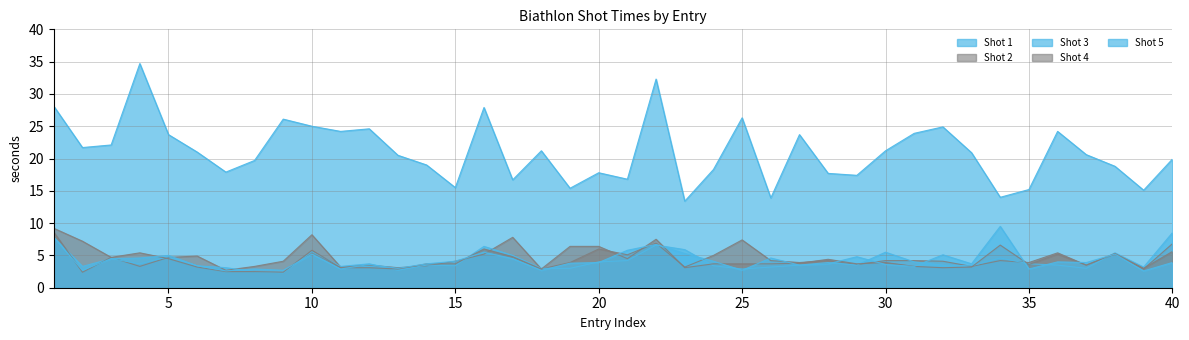

Between 12 and 36, which series saw the biggest shift?

Shot 4